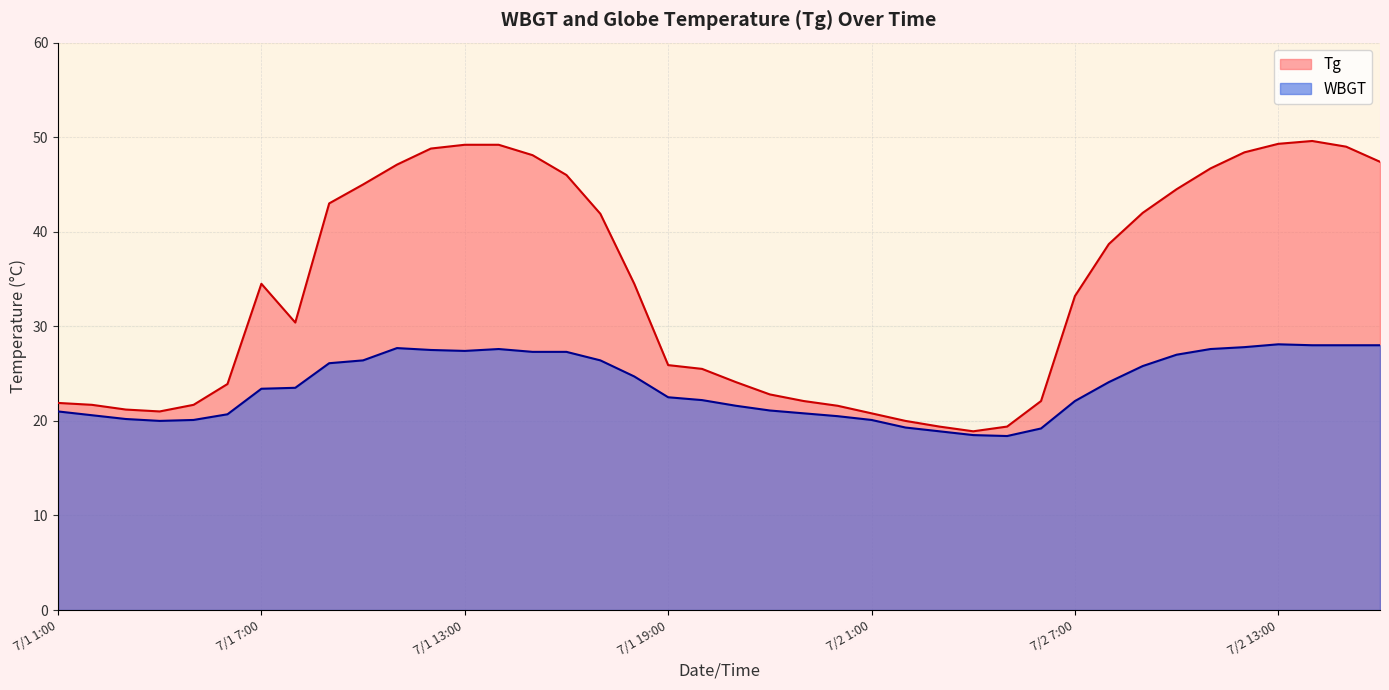

List the series in order of their peak value, lowest first.

WBGT, Tg